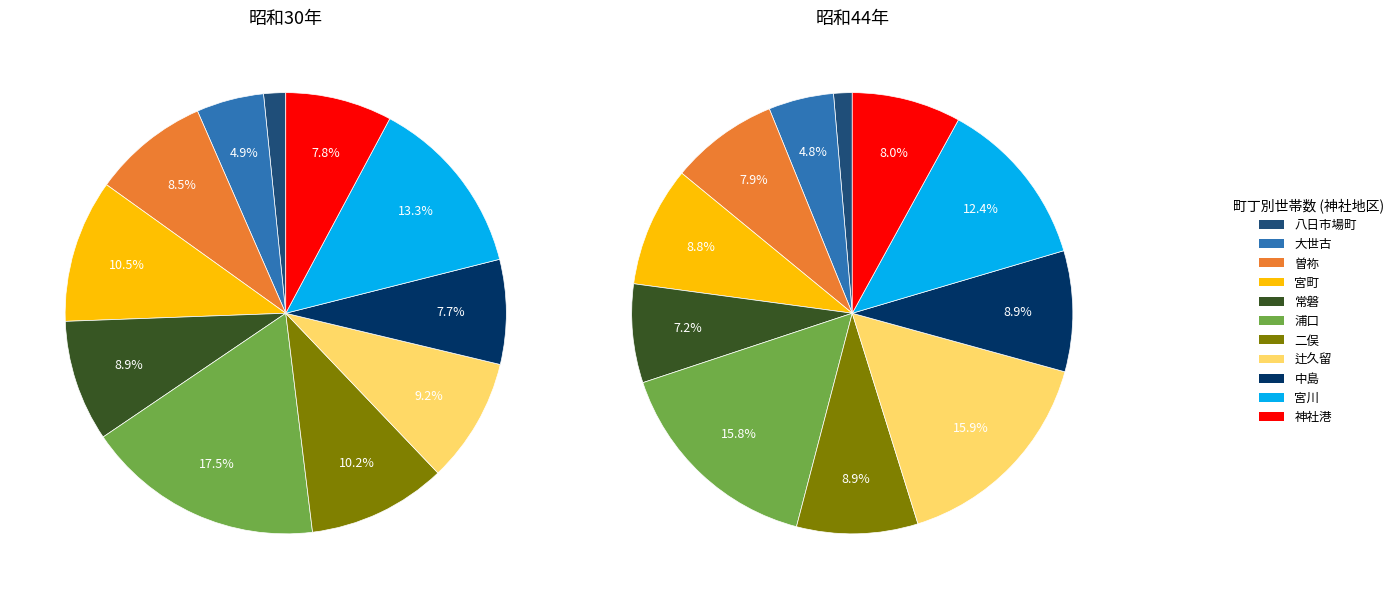

Which category has the biggest portion of the pie?

辻久留